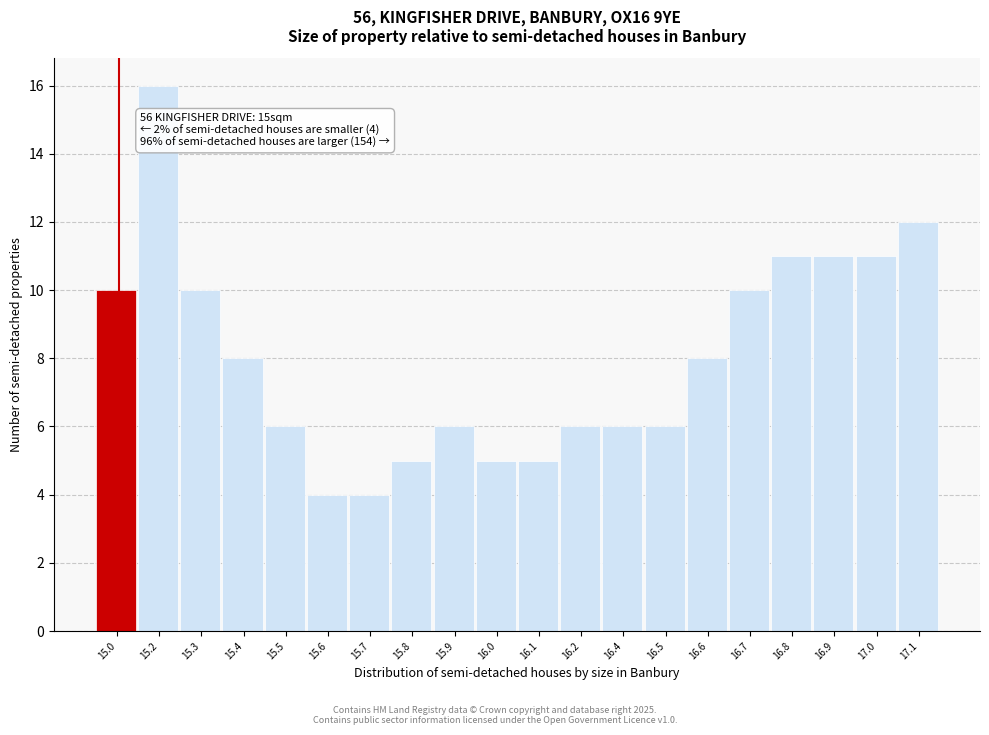

Reading right to left, what are all the values shown in this chart?

17.1=12	17.0=11	16.9=11	16.8=11	16.7=10	16.6=8	16.5=6	16.4=6	16.2=6	16.1=5	16.0=5	15.9=6	15.8=5	15.7=4	15.6=4	15.5=6	15.4=8	15.3=10	15.2=16	15.0=10